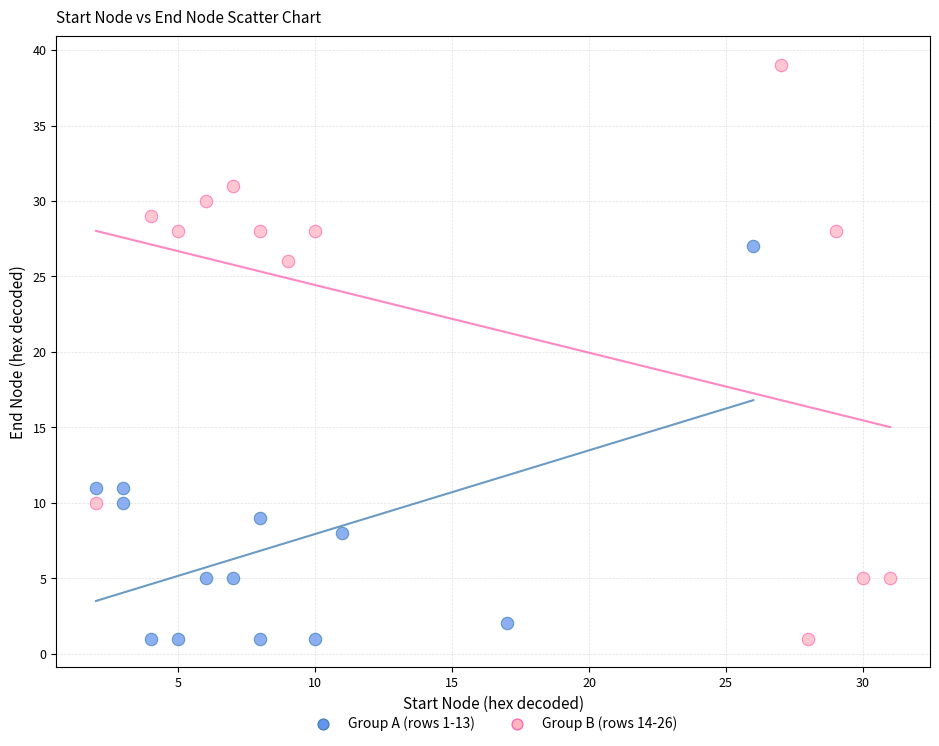

Which series contains the highest Y value?

Group B (rows 14-26)